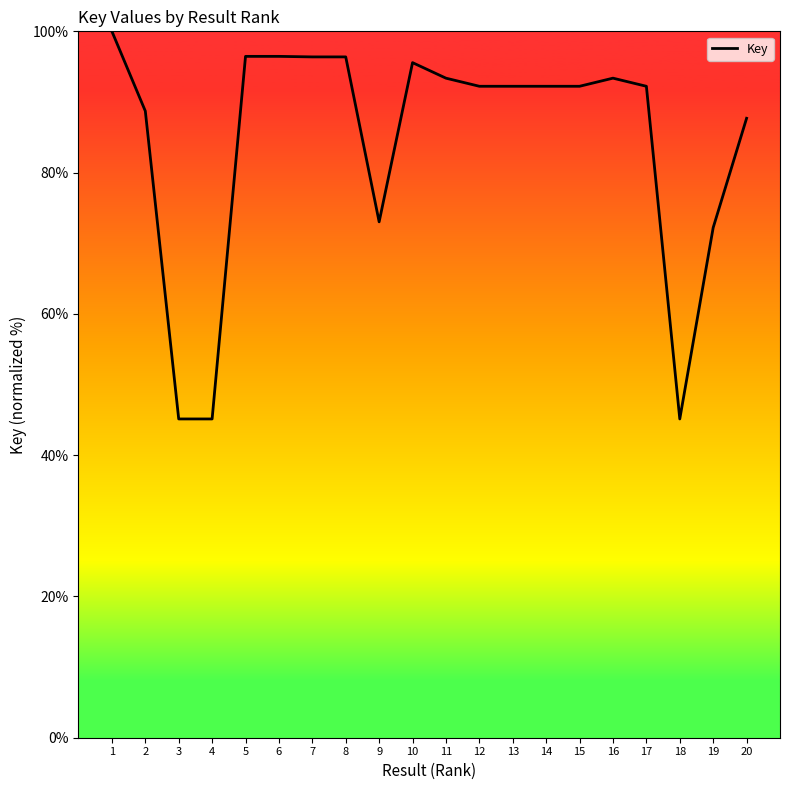

What is the greatest value displayed?

100.0